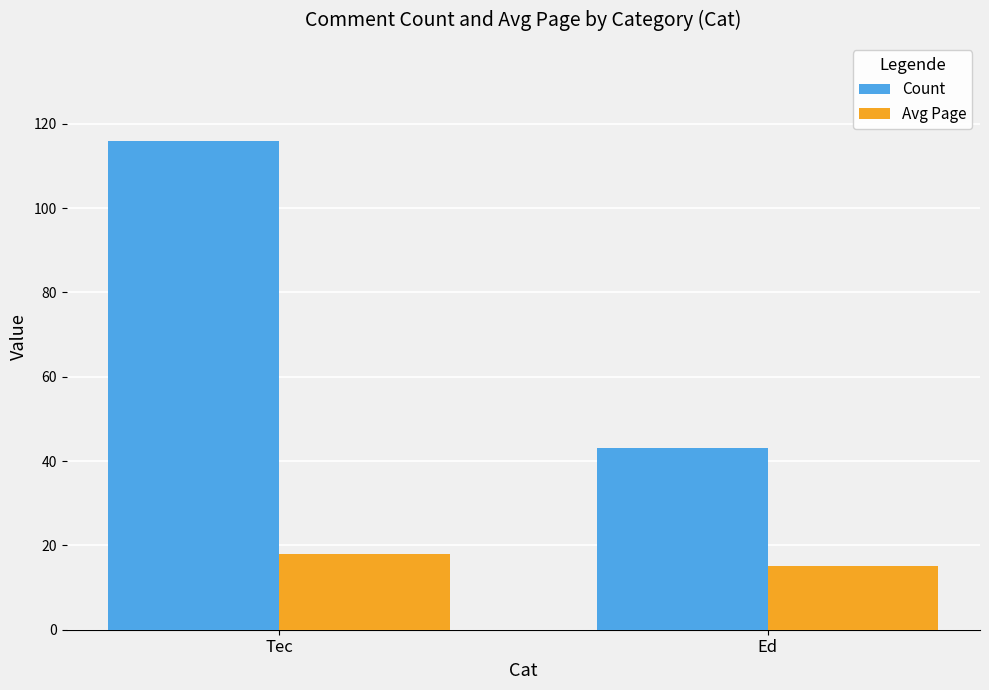

How many data points in Count are less than 116?

1